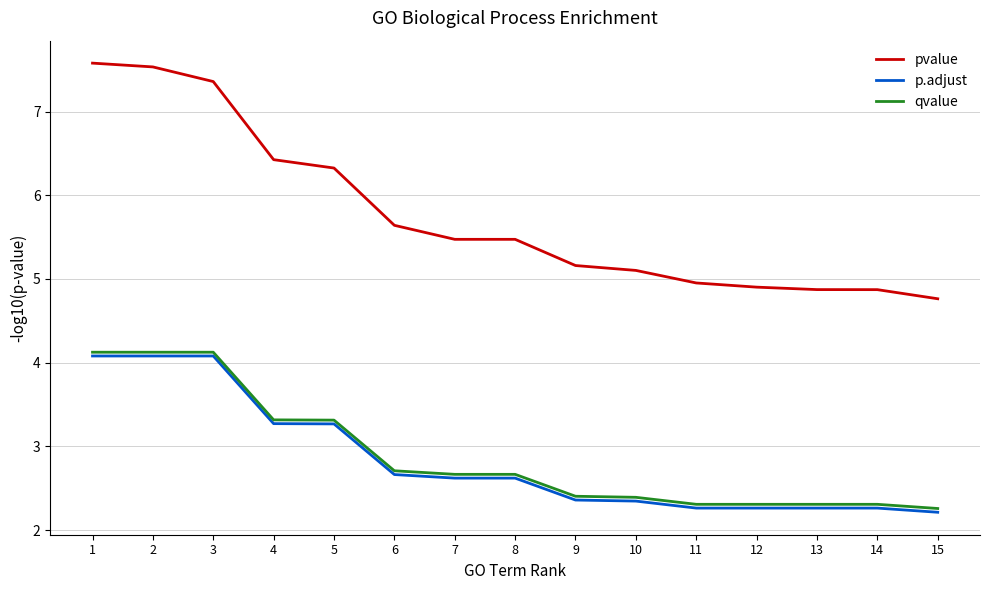

What is the approximate value of p.adjust at 14?

2.3